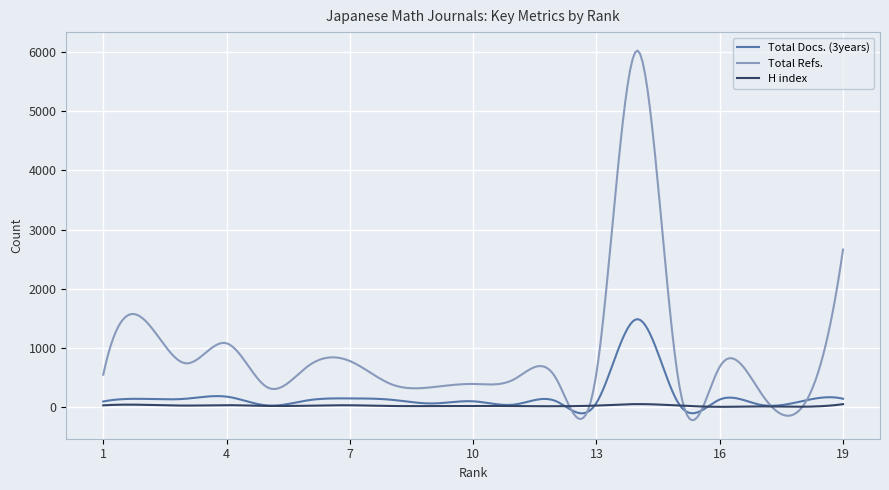

Which series has the largest range (max minus min)?

Total Refs.